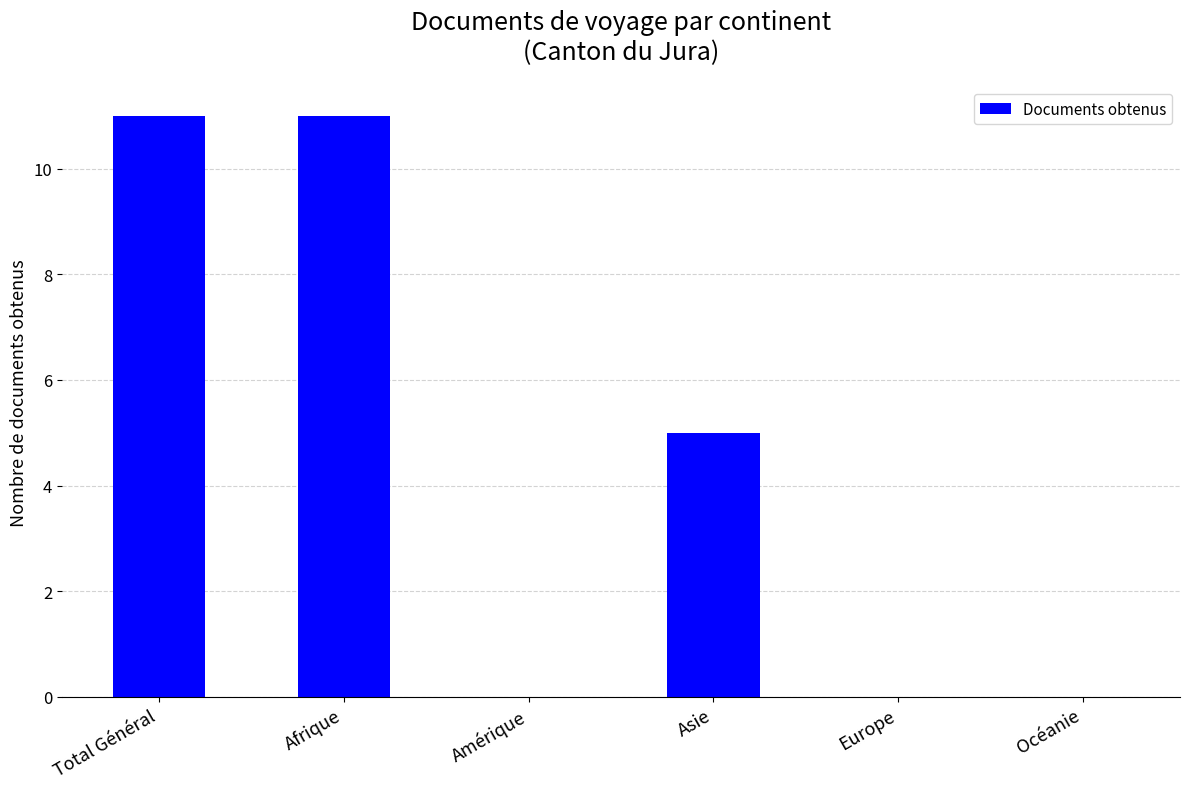

How many distinct data groups are displayed?

1